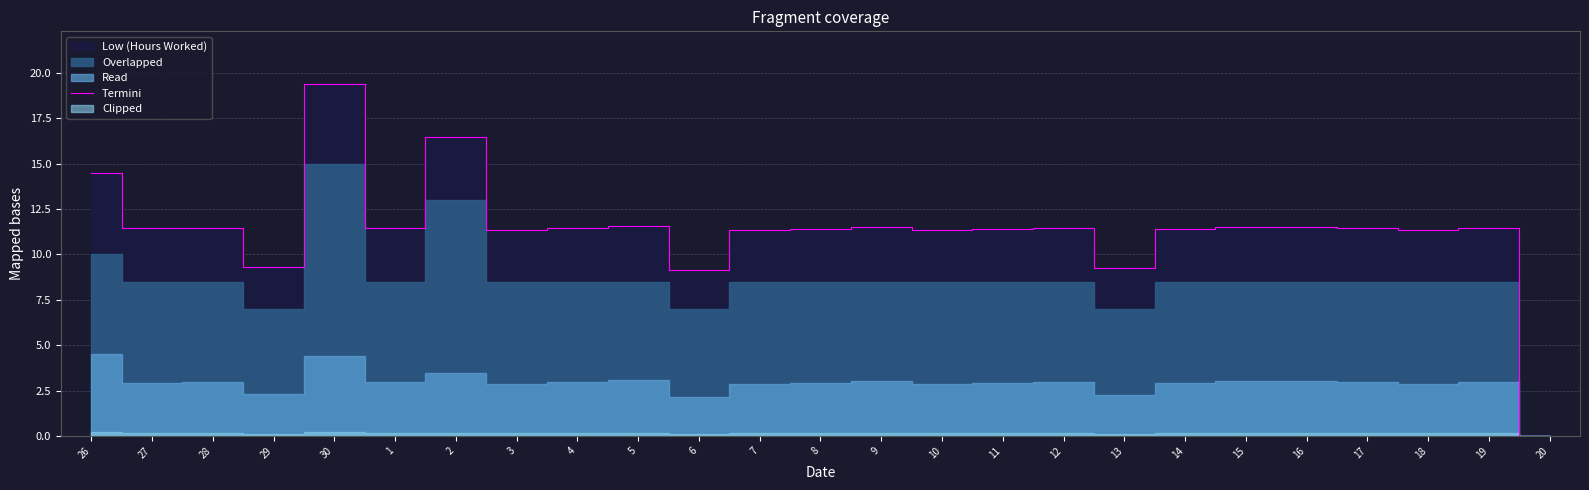

Reading right to left, transcribe all the data shown in this chart.

20=0.0	19=11.5	18=11.3	17=11.5	16=11.5	15=11.5	14=11.4	13=9.3	12=11.4	11=11.4	10=11.3	9=11.5	8=11.4	7=11.3	6=9.2	5=11.6	4=11.5	3=11.3	2=16.5	1=11.4	30=19.4	29=9.3	28=11.5	27=11.4	26=14.5